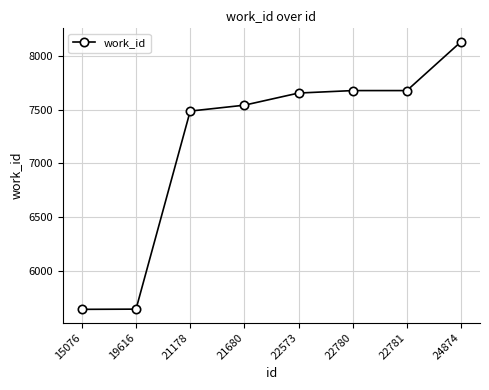

Count the number of categories in the chart.

8